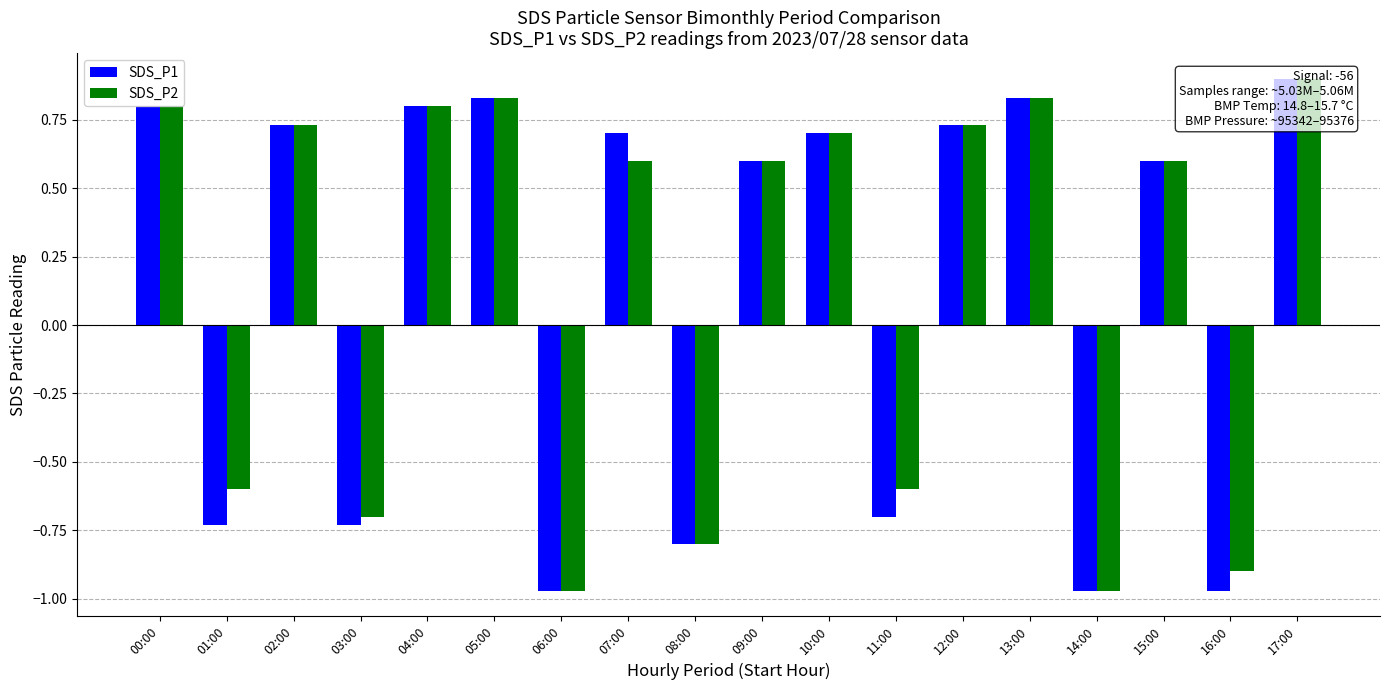

How many groups of bars are there?

18